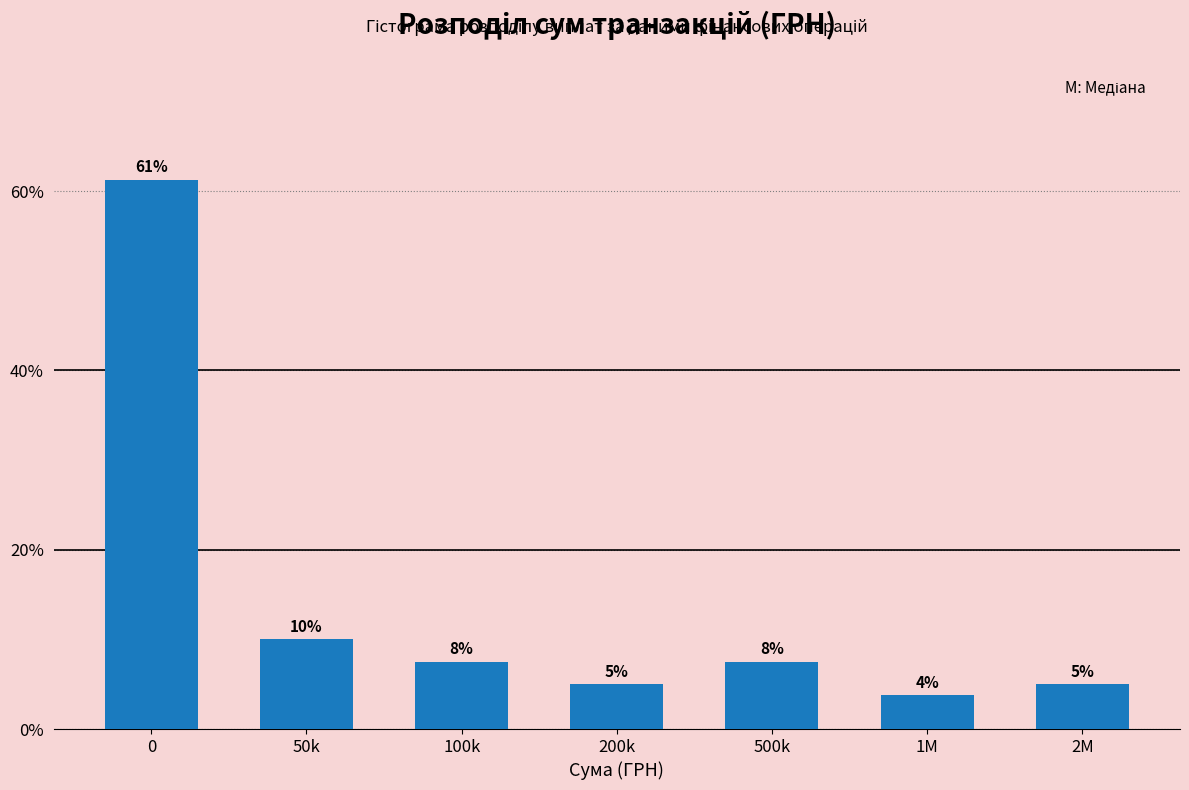

The value at 200k is 8.6. True or false?

False